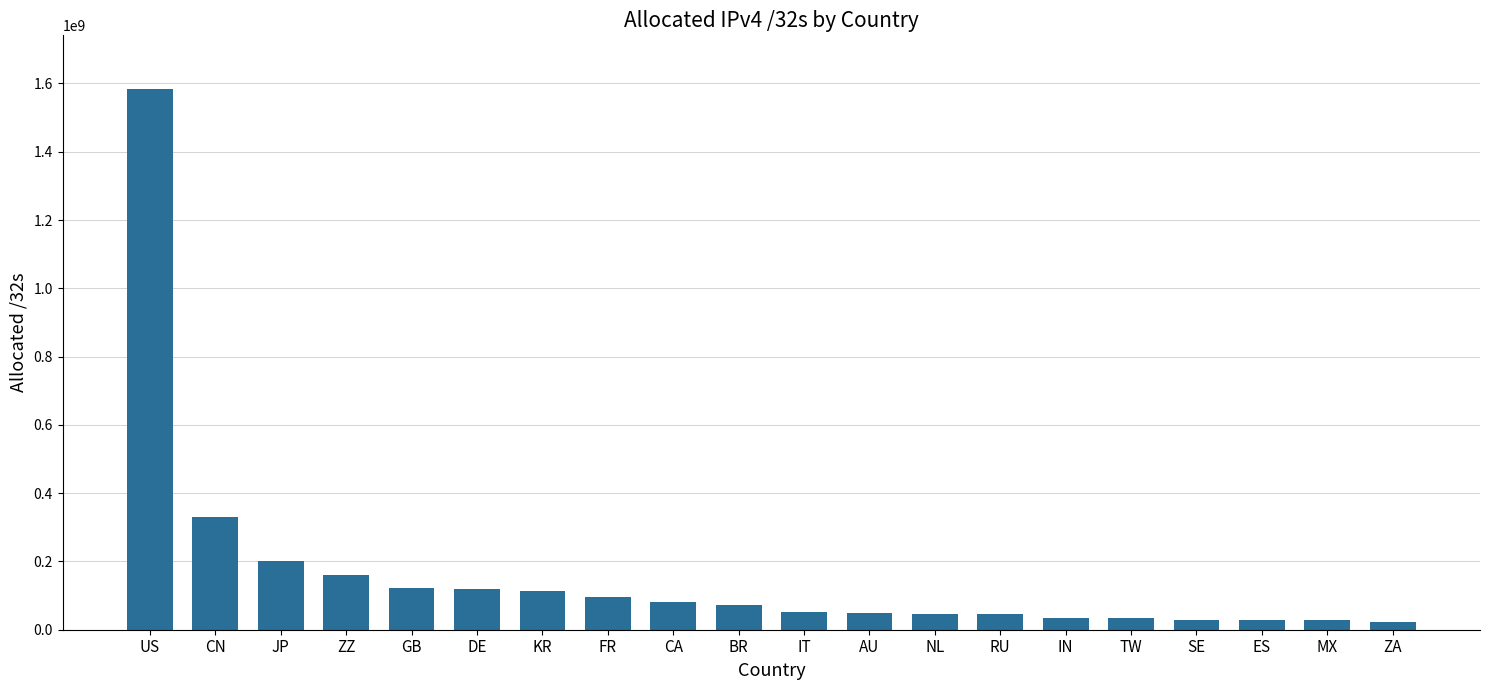

What is the greatest value displayed?

1582611072